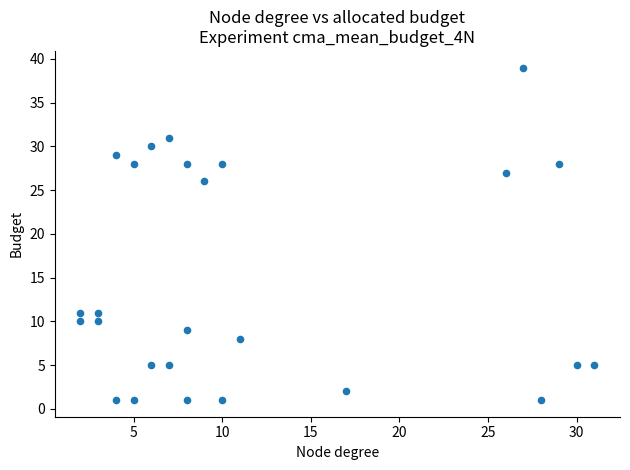

What Y value in the scatter plot is closest to 20?

26